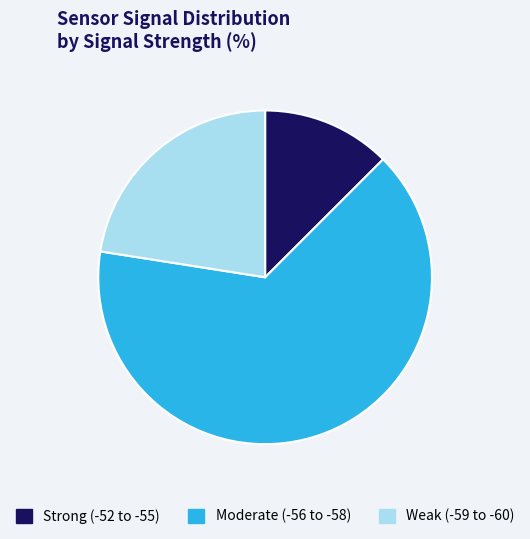

Which category has the smallest portion of the pie?

Strong (-52 to -55)